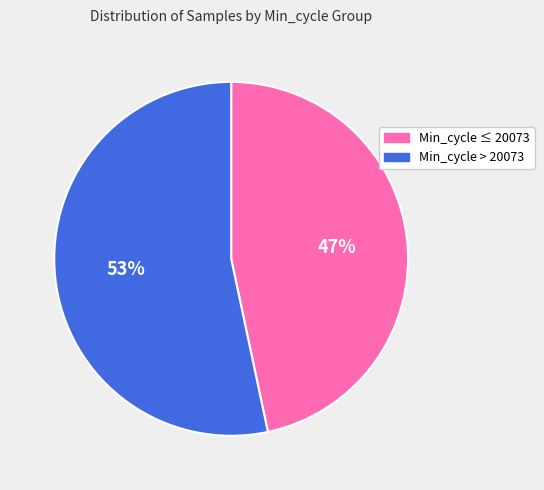

Count the number of slices in the pie.

2